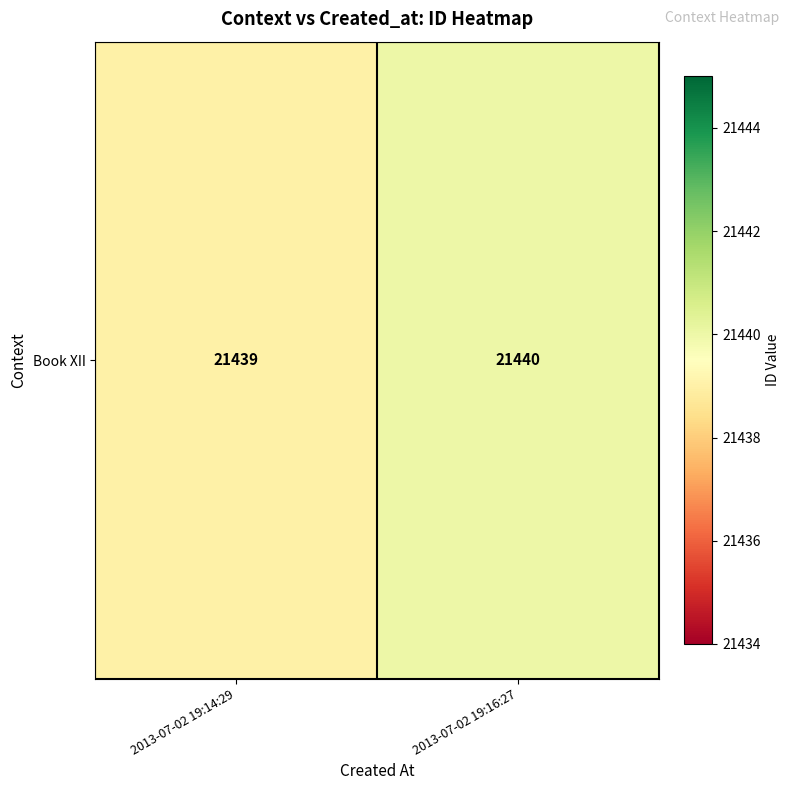

At which label is the value closest to 21439?

2013-07-02 19:14:29